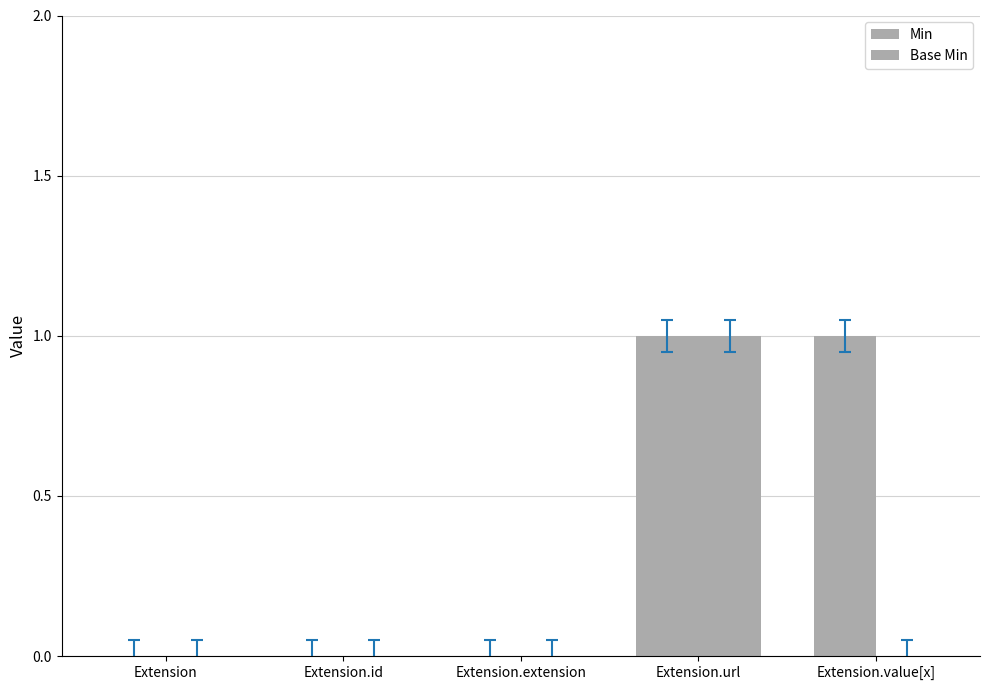

What position from the left is Extension.url?

4